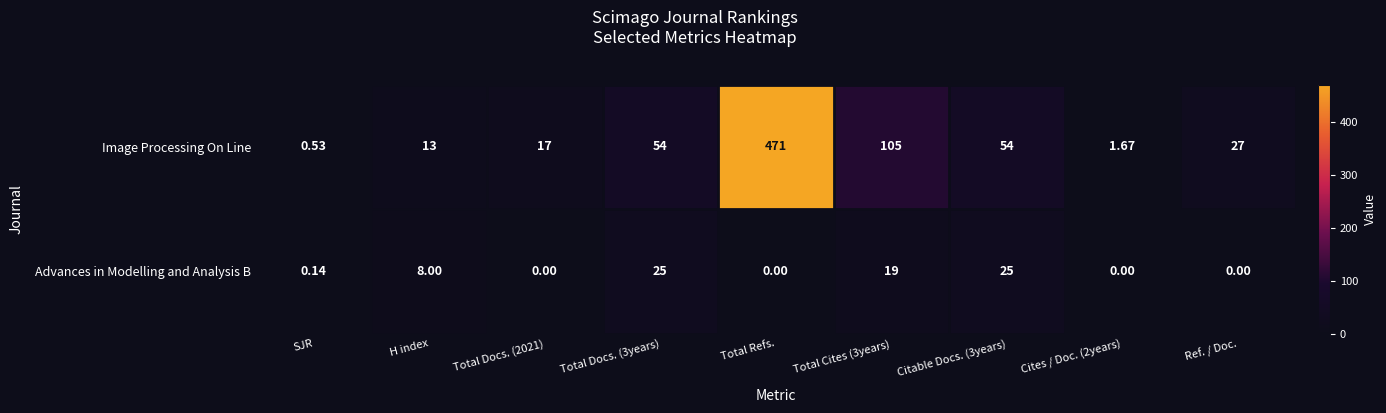

Where is Advances in Modelling and Analysis B nearest to the value 12?

H index